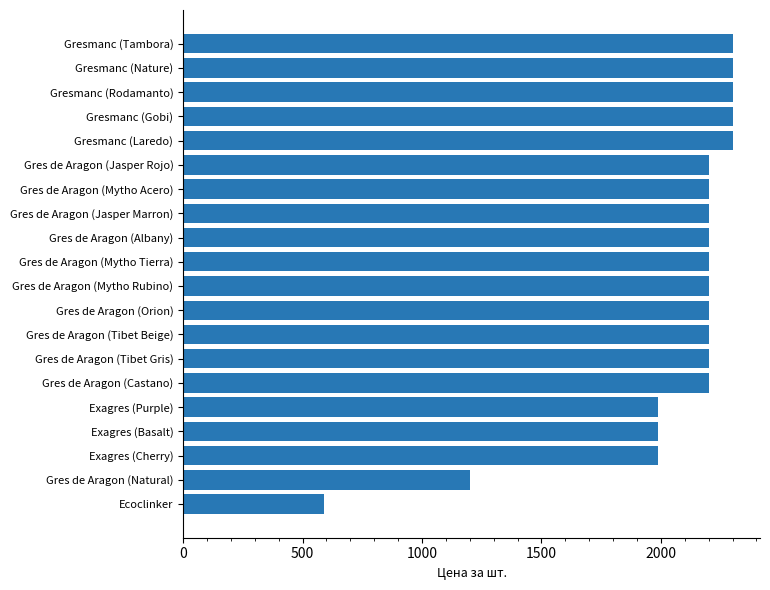

What is the approximate value at Exagres (Cherry)?

1990